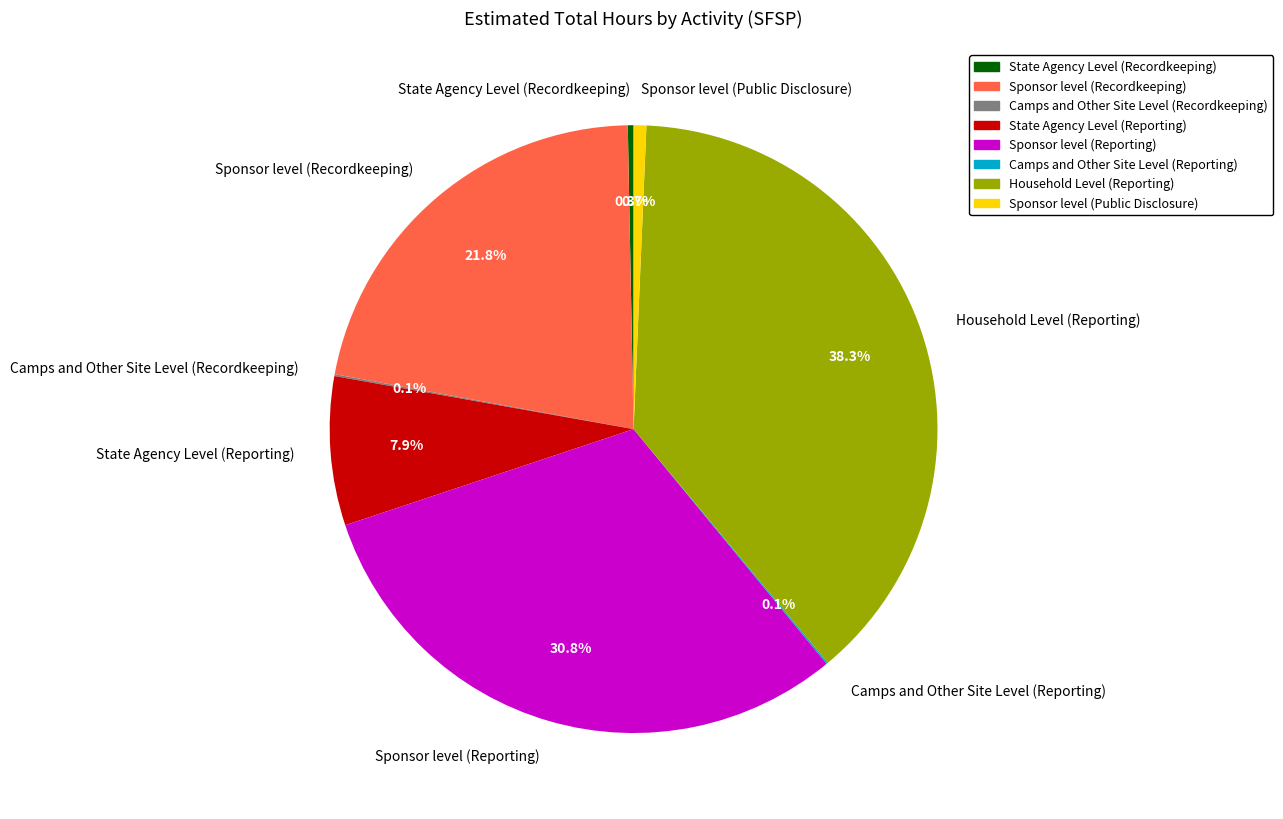

What is the largest slice in the pie chart?

Household Level (Reporting)